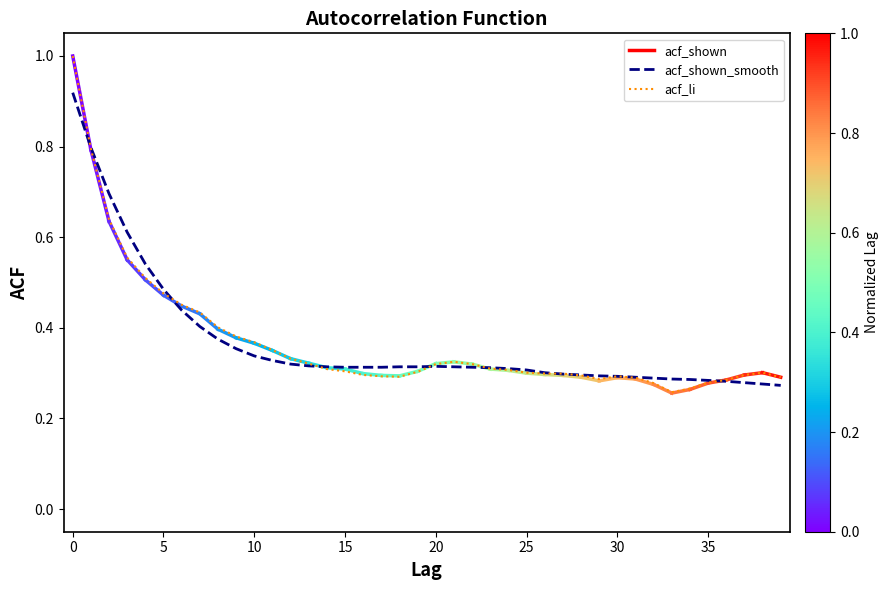

Which series has the widest spread of values?

acf_li